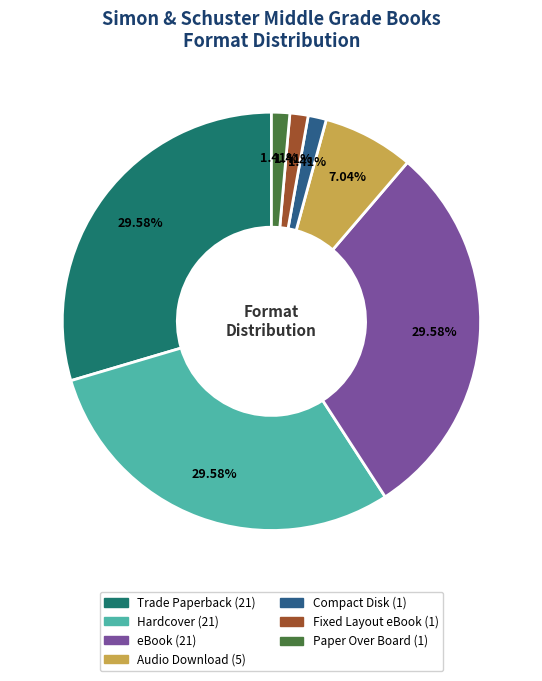

Between Audio Download and Trade Paperback, which is larger?

Trade Paperback